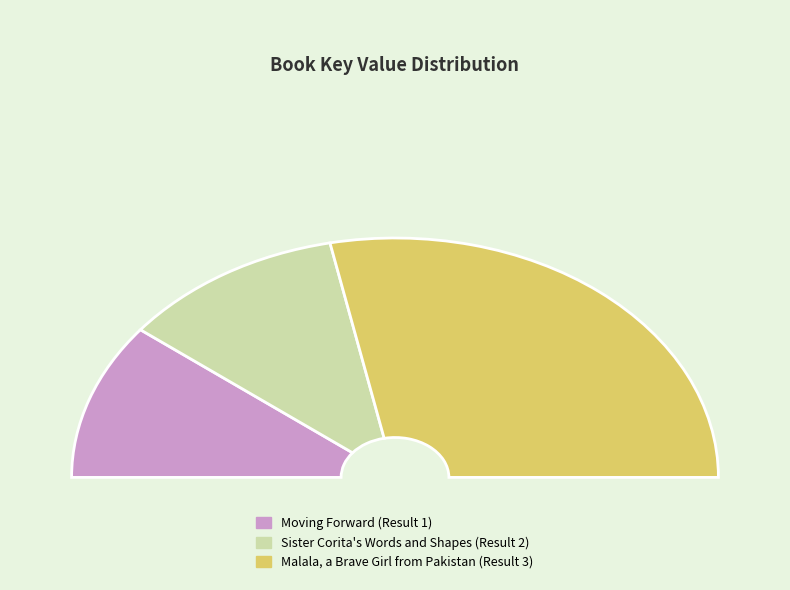

How many segments does this pie chart have?

3